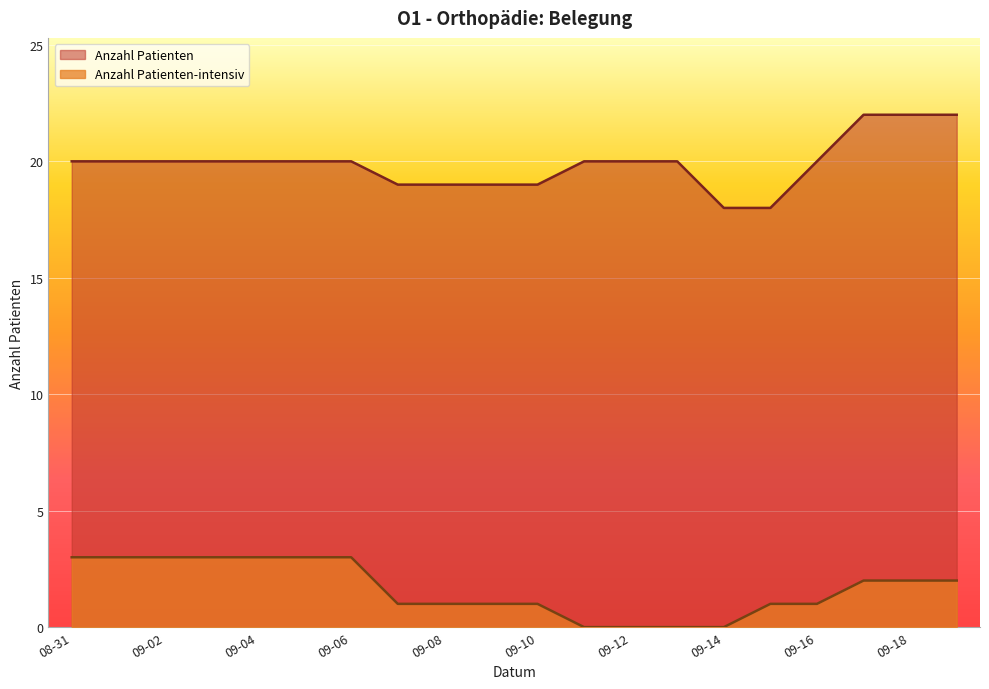

The value of Anzahl Patienten-intensiv at 09-12 is -2. True or false?

False